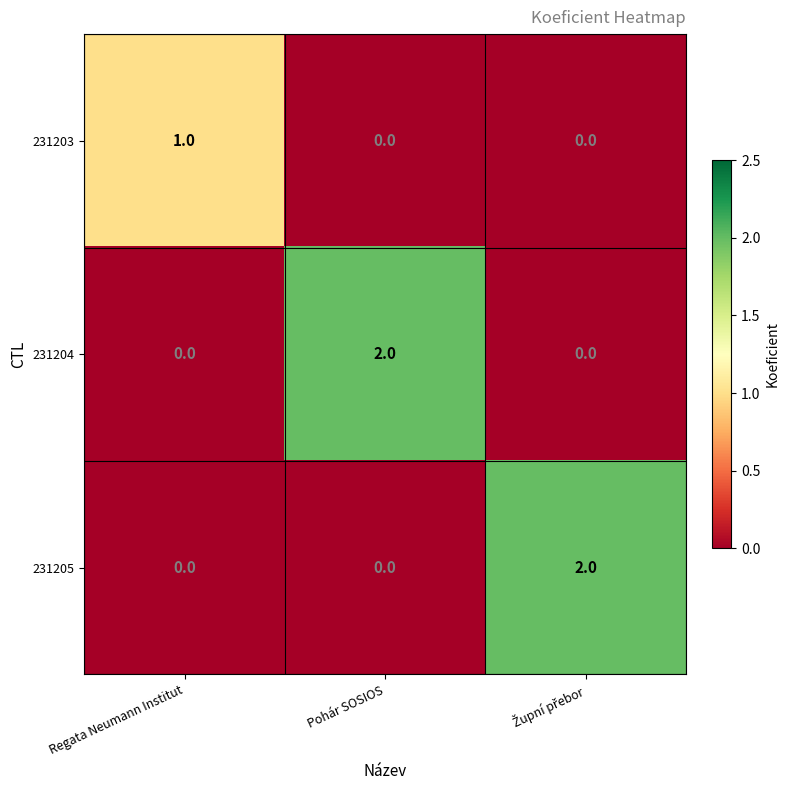

Which category has the highest value in the 231203 series?

Regata Neumann Institut